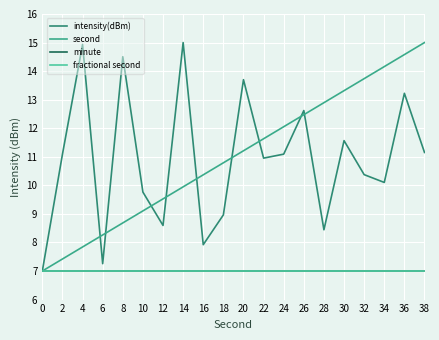

What is the value of the fractional second point at the 8th from the left?

7.0